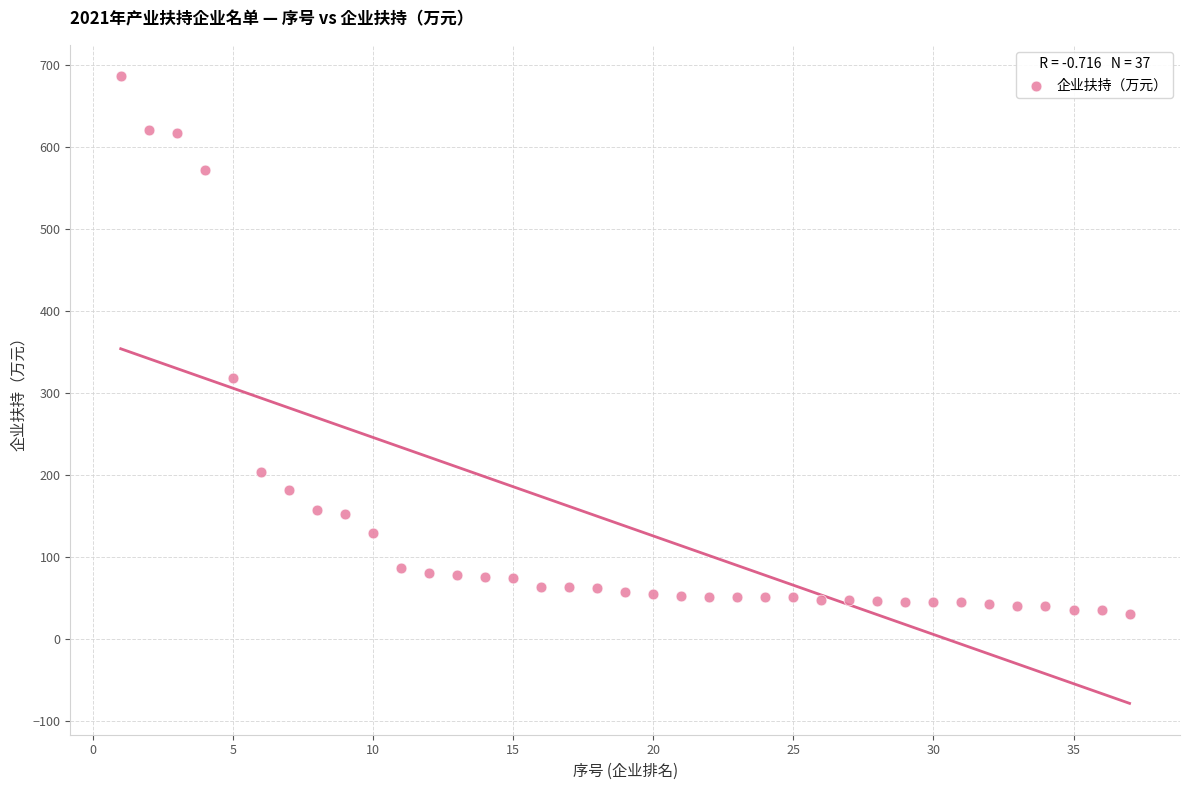

What Y value in the scatter plot is closest to 358?

318.4